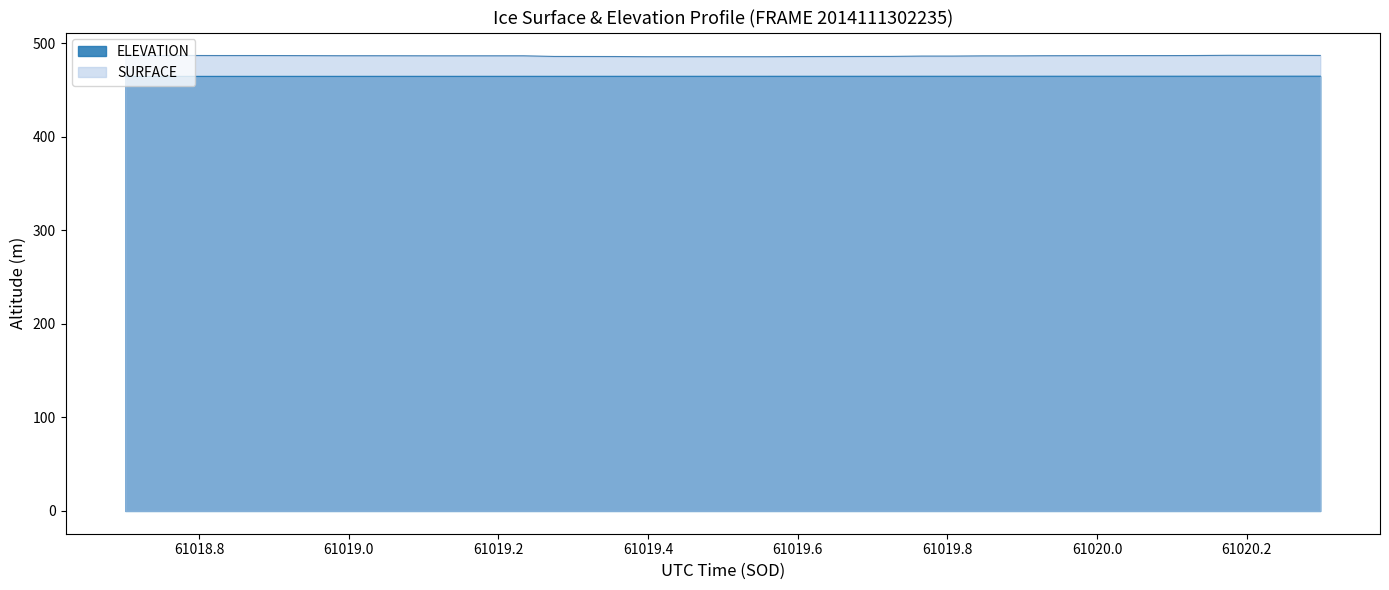

Reading left to right, extract all data points from this chart.

ELEVATION: 464.4	464.4	464.4	464.4	464.4	464.4	464.4	464.5	464.5	464.5	464.5	464.5	464.5	464.5	464.5	464.5	464.5	464.5	464.5	464.5	464.5	464.5	464.5	464.5	464.5	464.5	464.5	464.5	464.5	464.5	464.6	464.6	464.6	464.6	464.6	464.6	464.6	464.6	464.6	464.6
SURFACE: 486.8	486.7	486.8	486.7	486.7	486.7	486.6	486.5	486.5	486.5	486.4	486.4	486.4	486.4	485.7	485.7	485.6	485.4	485.4	485.4	485.4	485.4	485.6	485.7	485.7	485.8	486.1	486.1	486.3	486.3	486.5	486.5	486.6	486.6	486.6	486.7	486.9	486.9	486.9	486.8